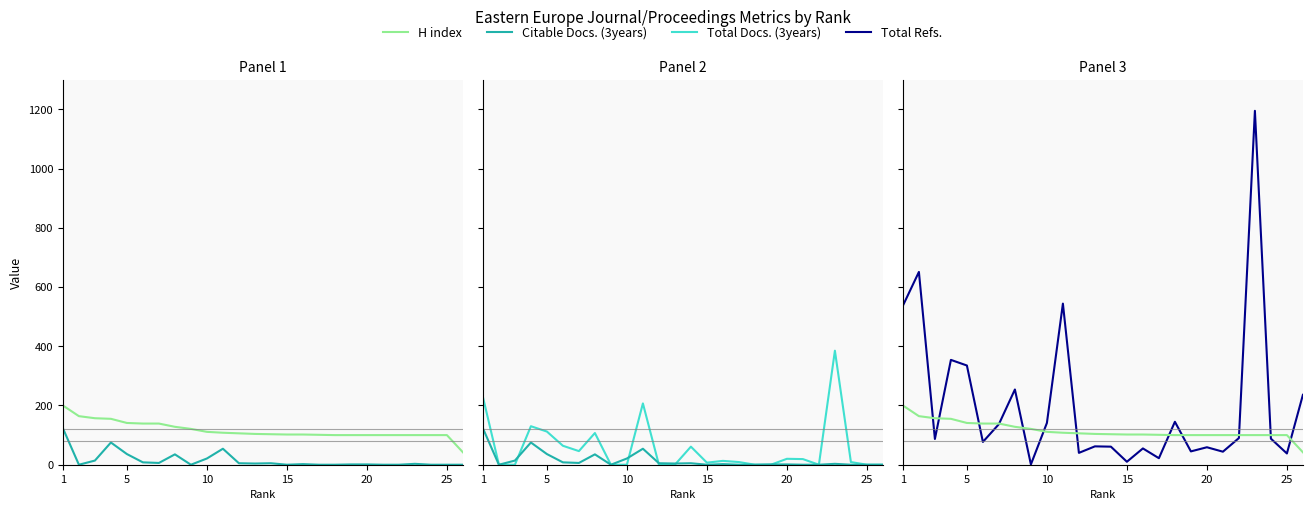

True or false: Citable Docs. (3years) and Total Docs. (3years) cross at least once.

True